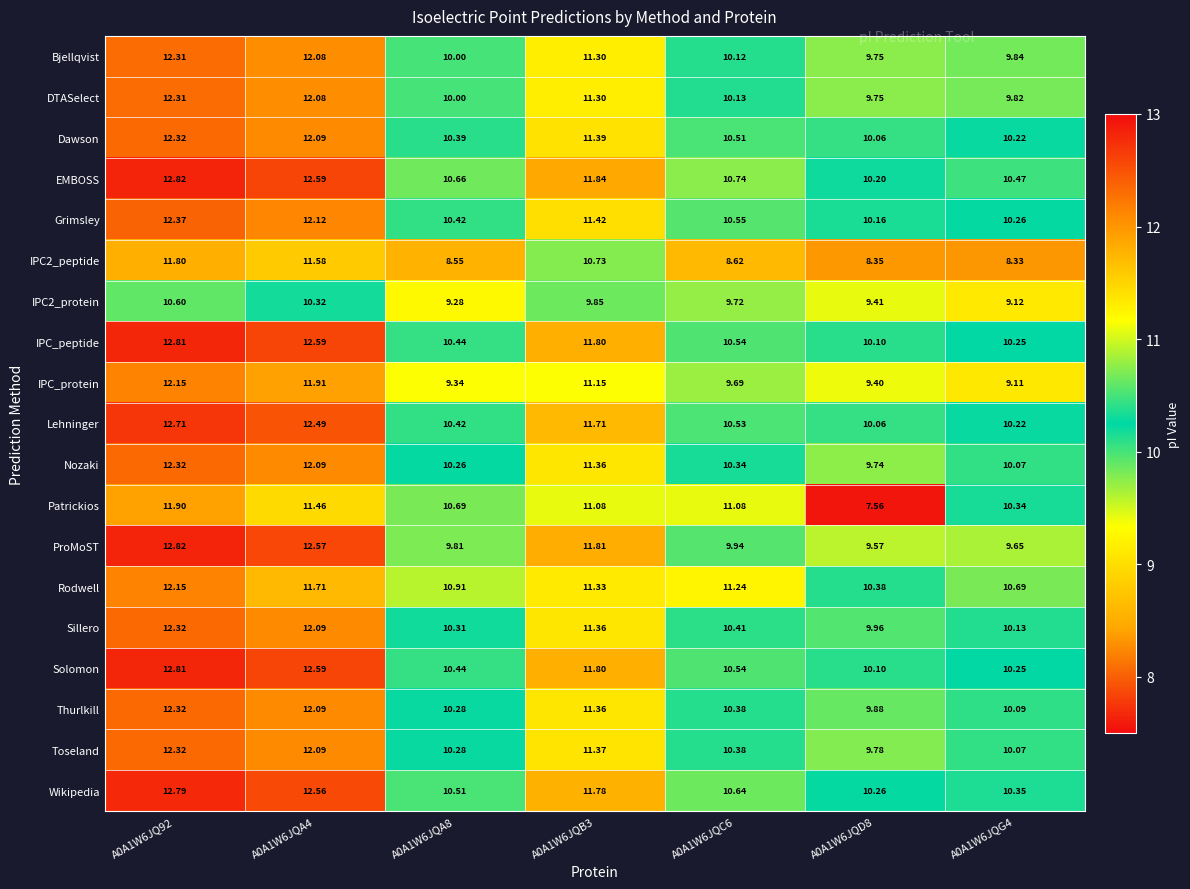

What is the maximum value shown in the chart?

12.8